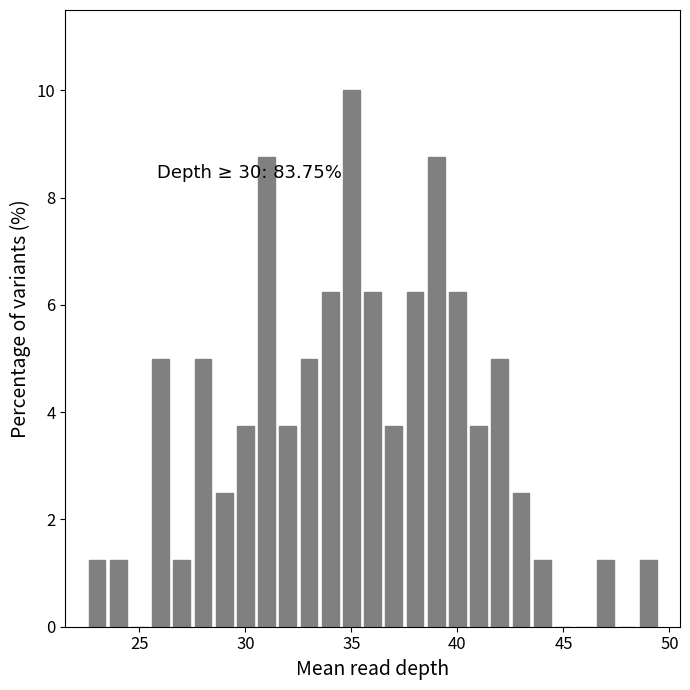

Around what value on the x-axis is the tallest bar? Give the approximate position of its centre, as read against the axis.

35.0